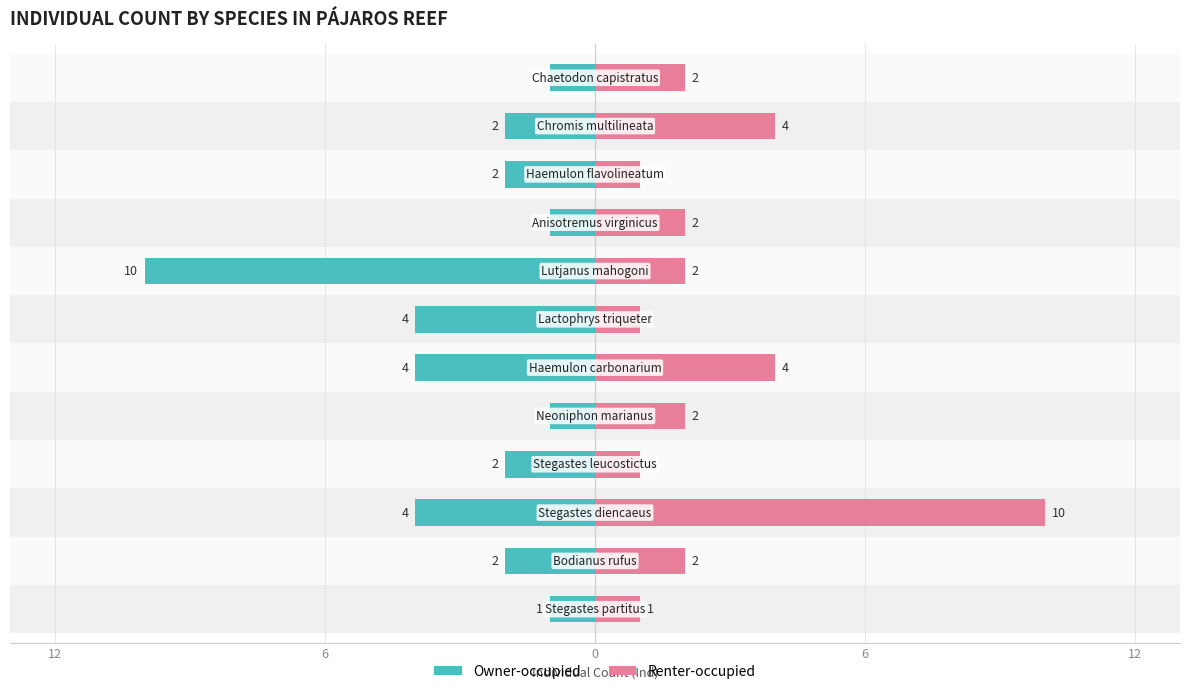

Reading right to left, list all the values displayed in this chart.

Owner-occupied: -1	-2	-2	-1	-10	-4	-4	-1	-2	-4	-2	-1
Renter-occupied: 2	4	1	2	2	1	4	2	1	10	2	1